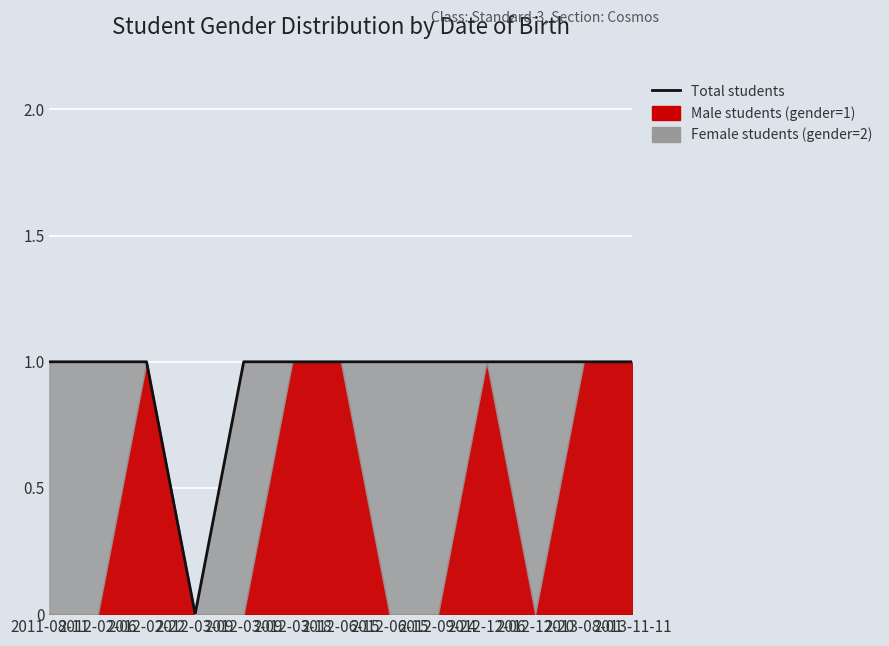

Is it true that the value at 2012-06-15 is 1?

False